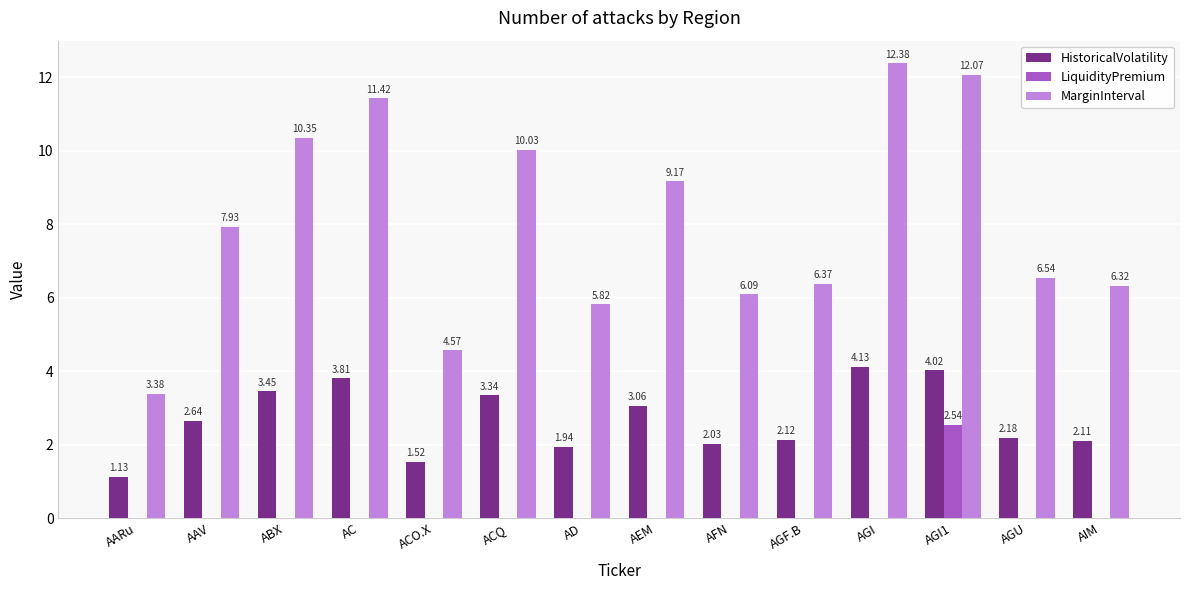

At which label is HistoricalVolatility closest to 2?

AFN